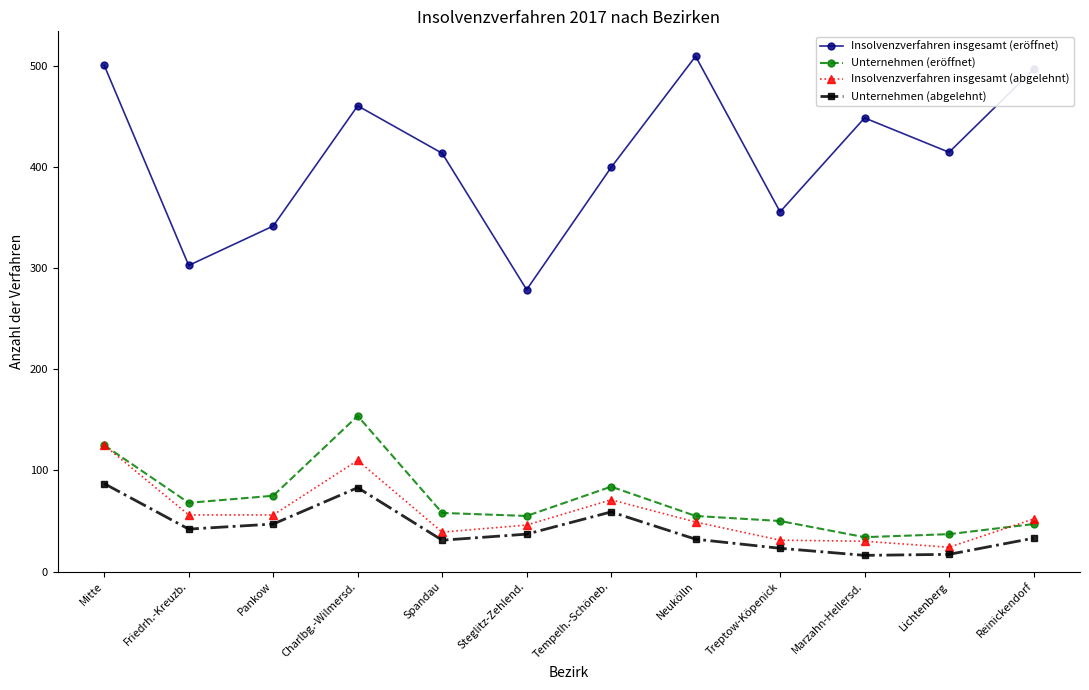

What position from the right is Spandau?

8